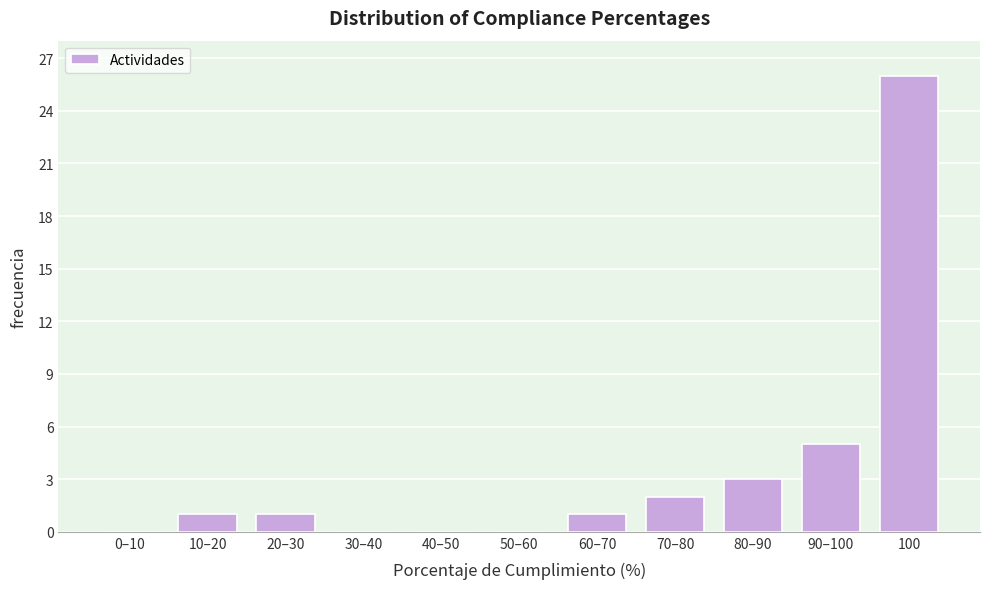

Reading left to right, transcribe all the data shown in this chart.

0–10=0	10–20=1	20–30=1	30–40=0	40–50=0	50–60=0	60–70=1	70–80=2	80–90=3	90–100=5	100=26